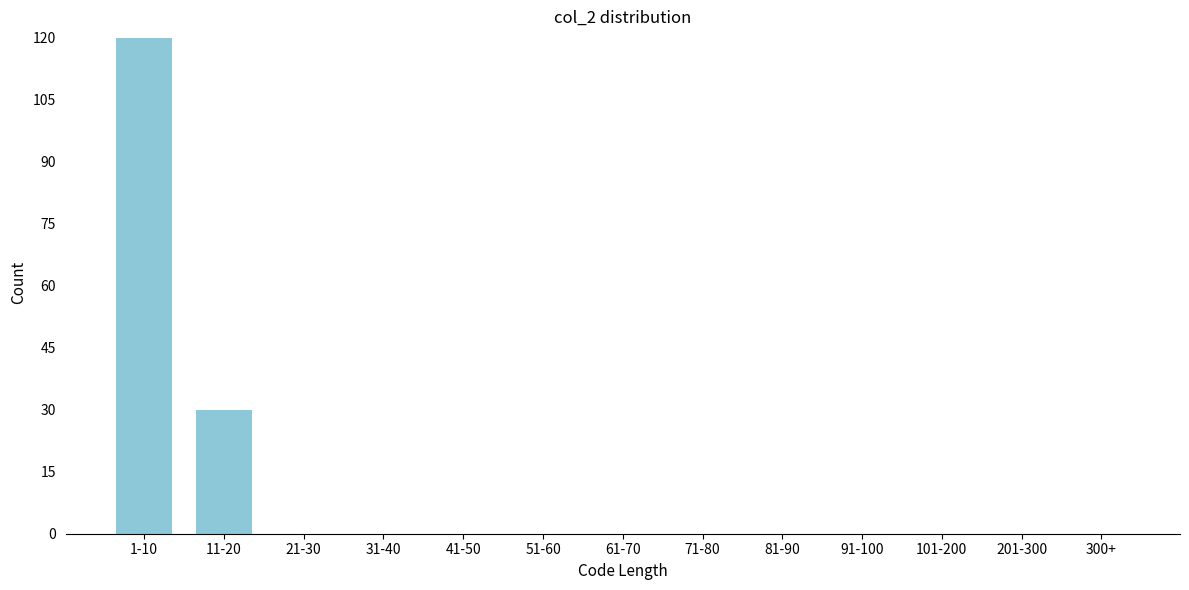

Reading left to right, list all the values displayed in this chart.

1-10=120	11-20=30	21-30=0	31-40=0	41-50=0	51-60=0	61-70=0	71-80=0	81-90=0	91-100=0	101-200=0	201-300=0	300+=0